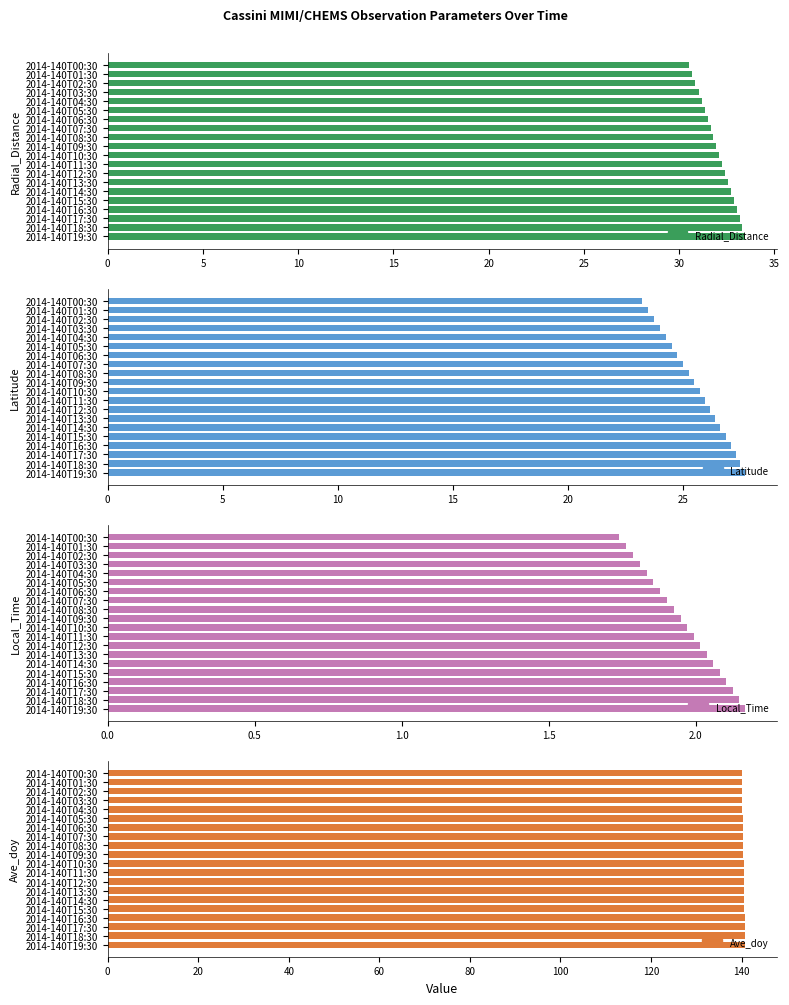

What is the sum of all Latitude values?

511.2